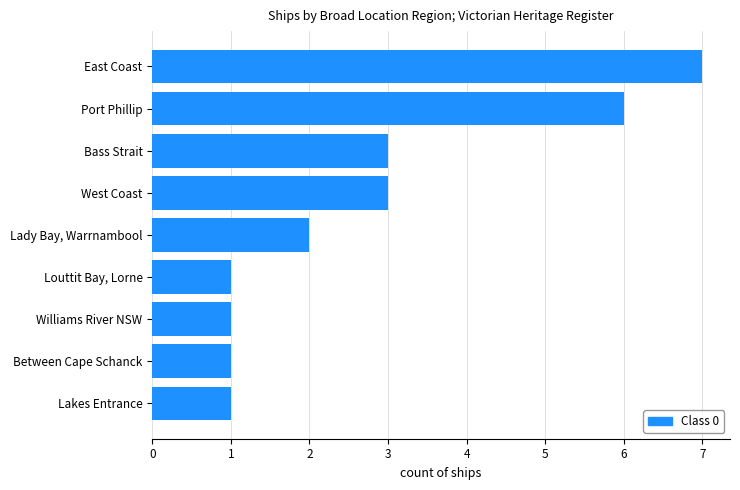

Approximately how many times larger is the value at Lakes Entrance compared to Bass Strait?

0.3